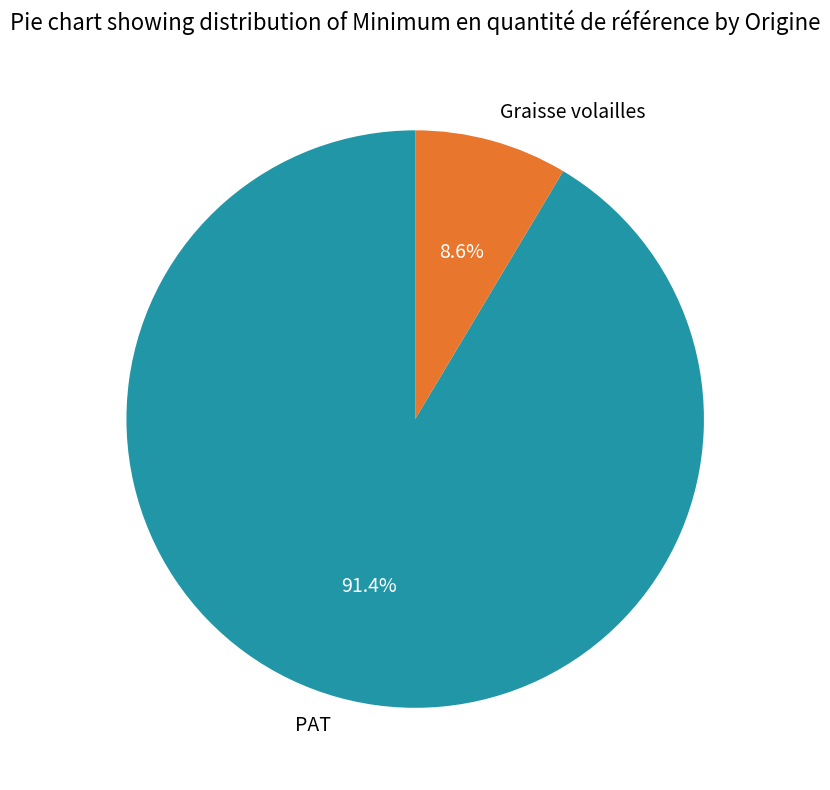

What percentage do Graisse volailles and PAT together represent?

100.0%